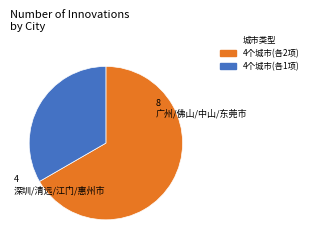

Does any single category account for the majority?

Yes